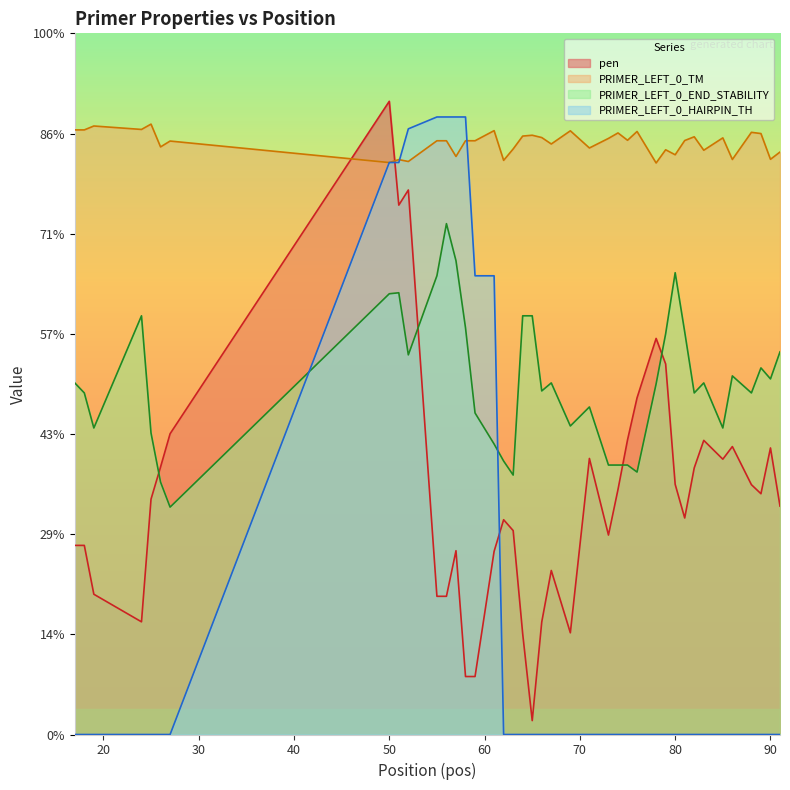

List the series in order of their overall mean, lowest first.

PRIMER_LEFT_0_HAIRPIN_TH, pen, PRIMER_LEFT_0_END_STABILITY, PRIMER_LEFT_0_TM